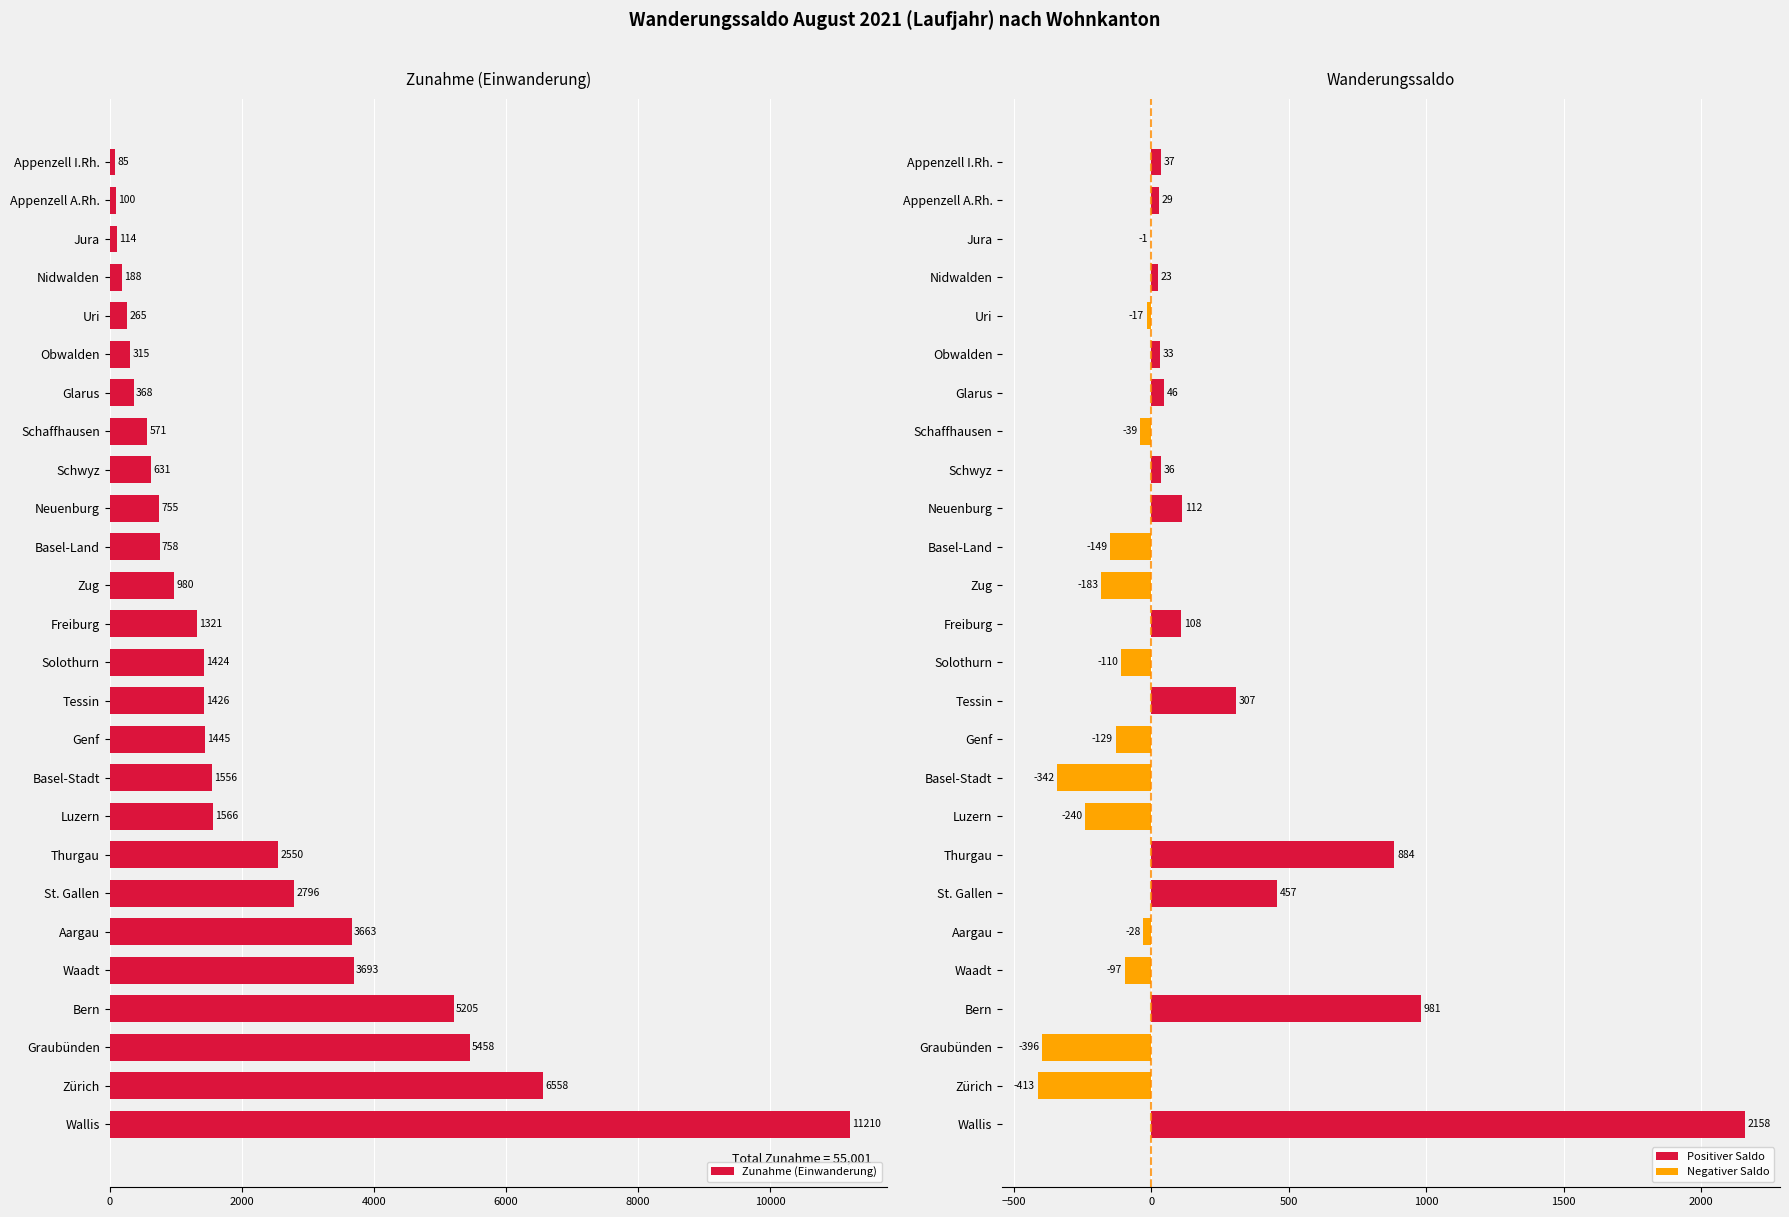

Read the Zunahme (Einwanderung) value at Basel-Stadt, to the nearest 50.

1550